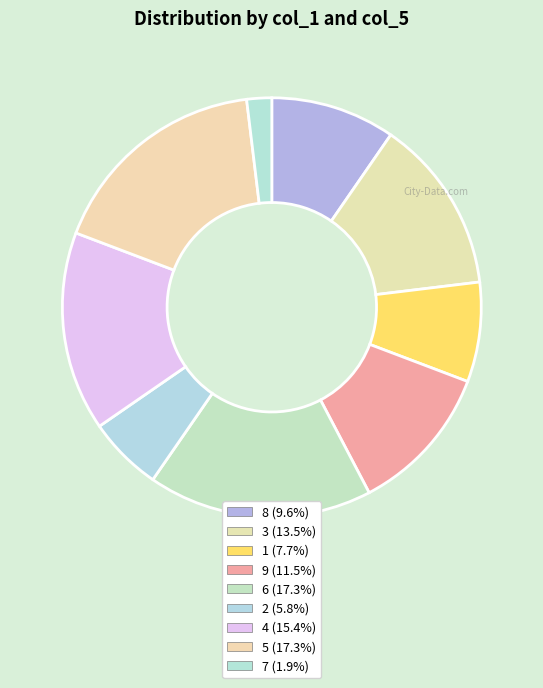

The 5 slice represents 17% of the pie. True or false?

True